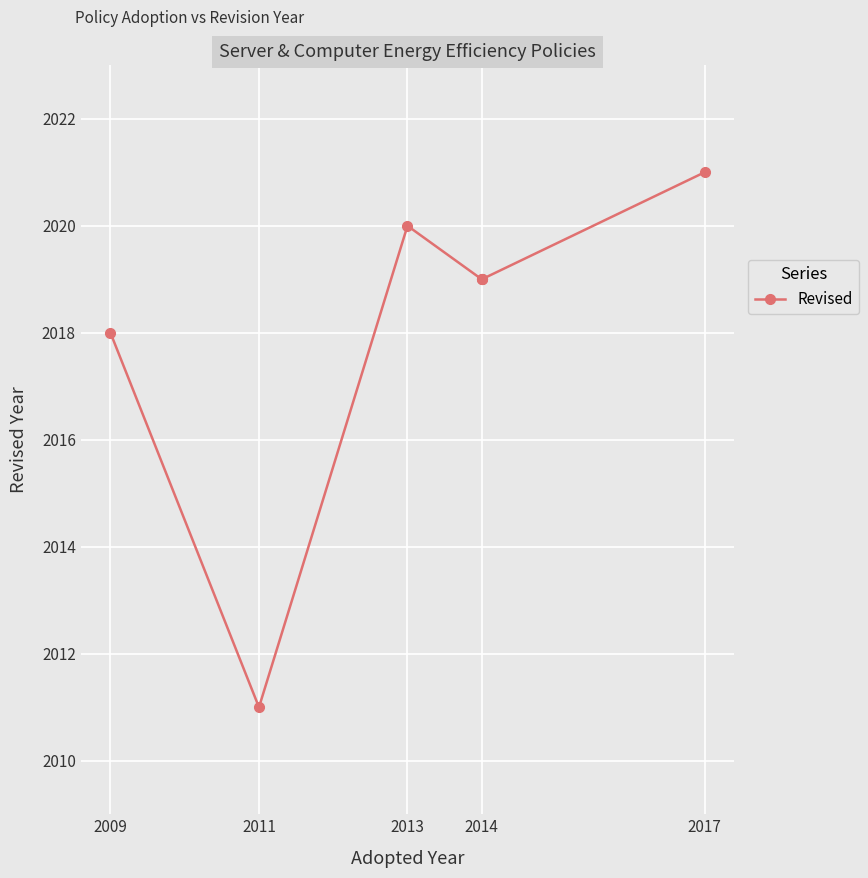

Is it true that the value at 2014 is 2019?

True